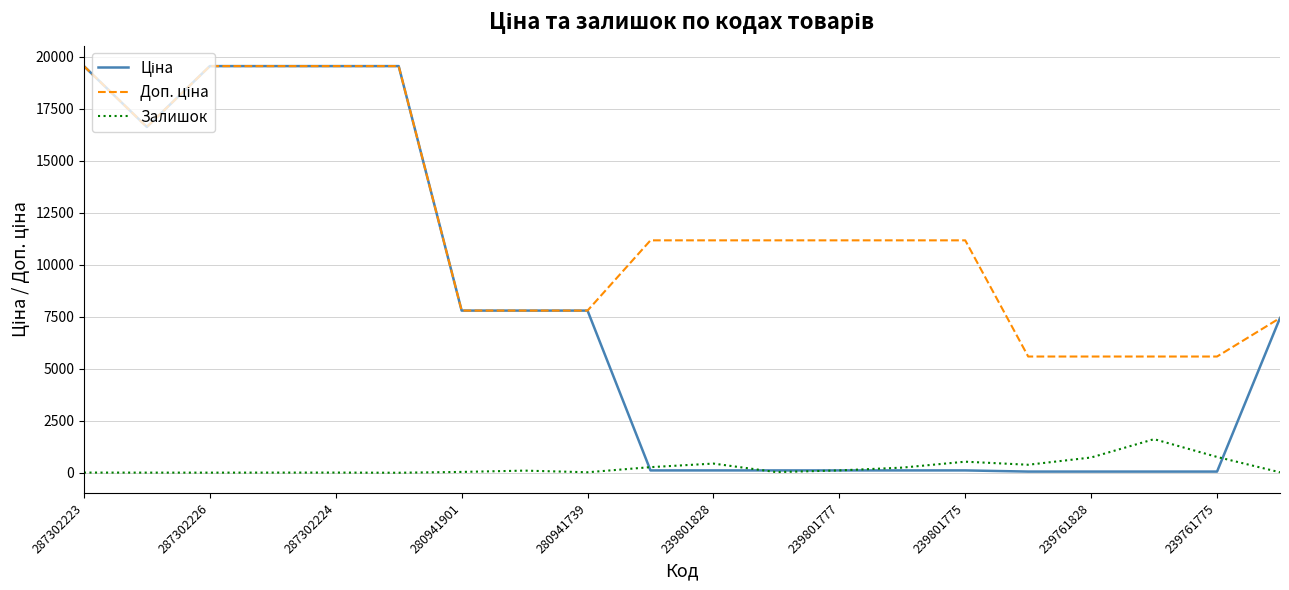

In Залишок, how many points are higher than both neighbors (excluding endpoints)?

5